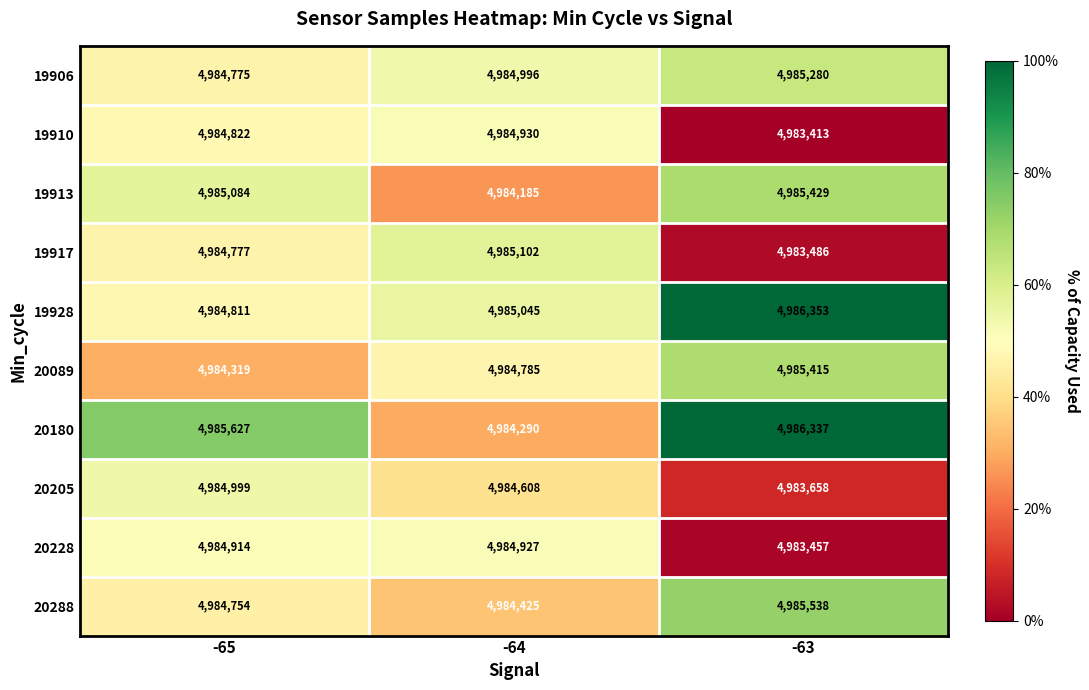

At -65, list the series in order from smallest to largest.

20089, 20288, 19906, 19917, 19928, 19910, 20228, 20205, 19913, 20180